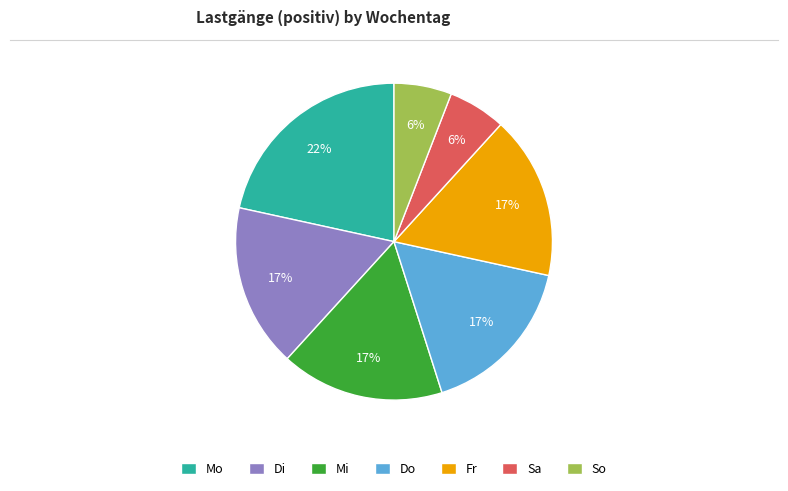

Do Mi and So together represent more than half of the pie?

No